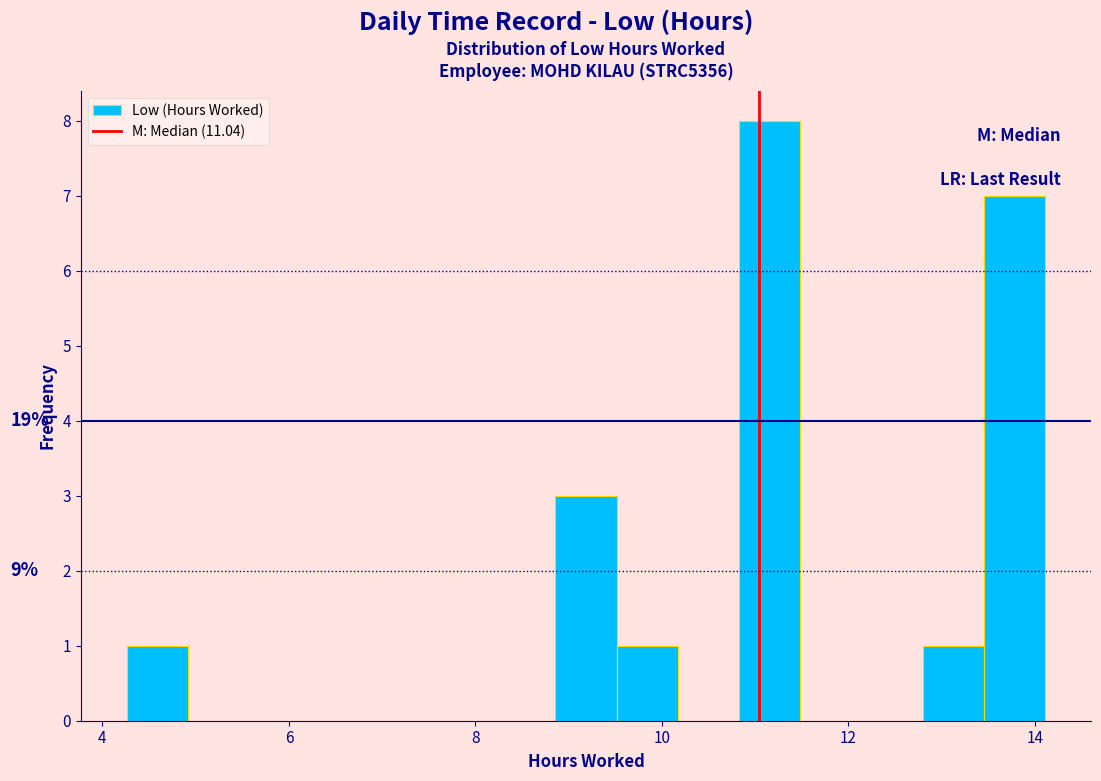

Around what value on the x-axis is the tallest bar? Give the approximate position of its centre, as read against the axis.

11.2